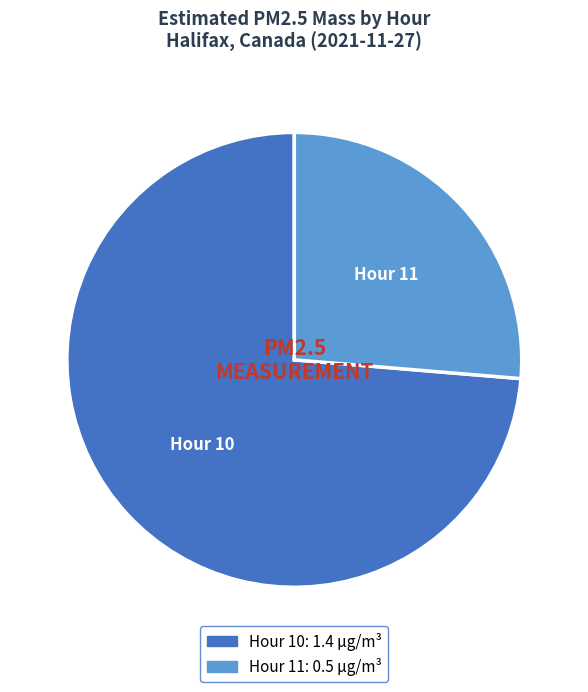

Rank the categories by value from highest to lowest.

Hour 10, Hour 11